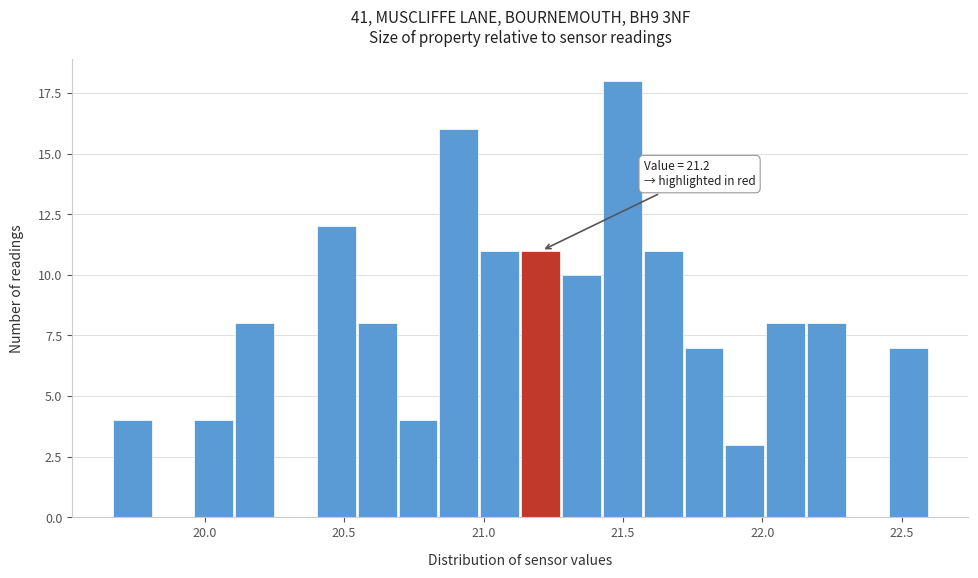

Around what value on the x-axis is the tallest bar? Give the approximate position of its centre, as read against the axis.

21.50